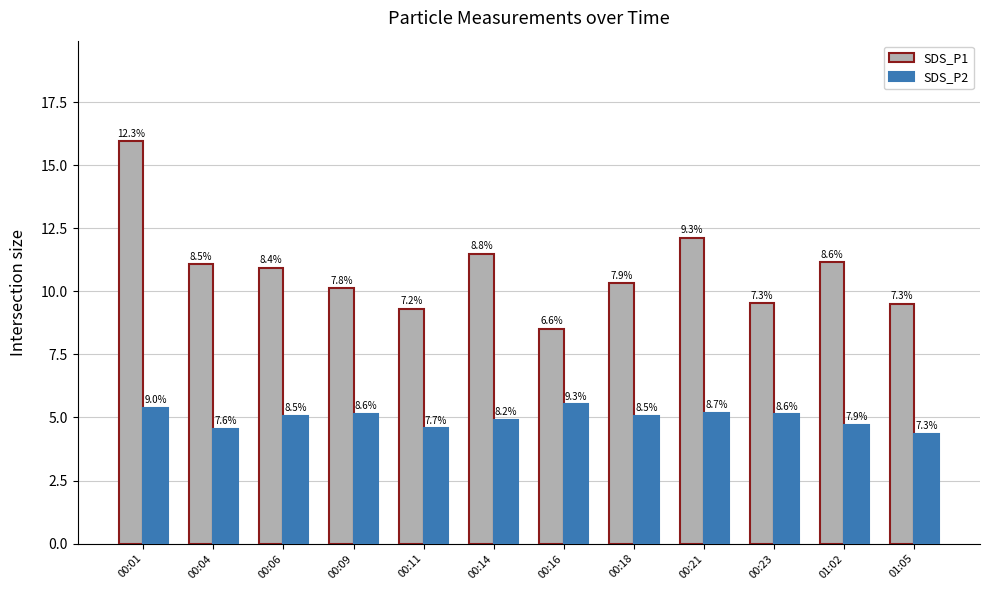

Which series has the largest total across all categories?

SDS_P1